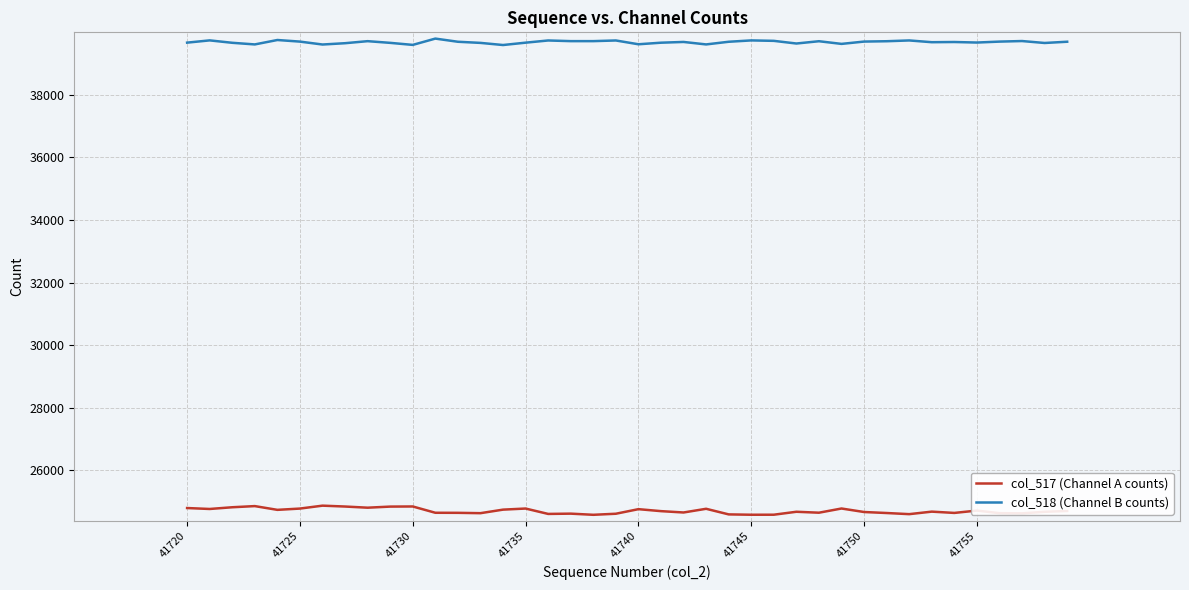

What is the lowest value of the col_517 (Channel A counts) series?

24585